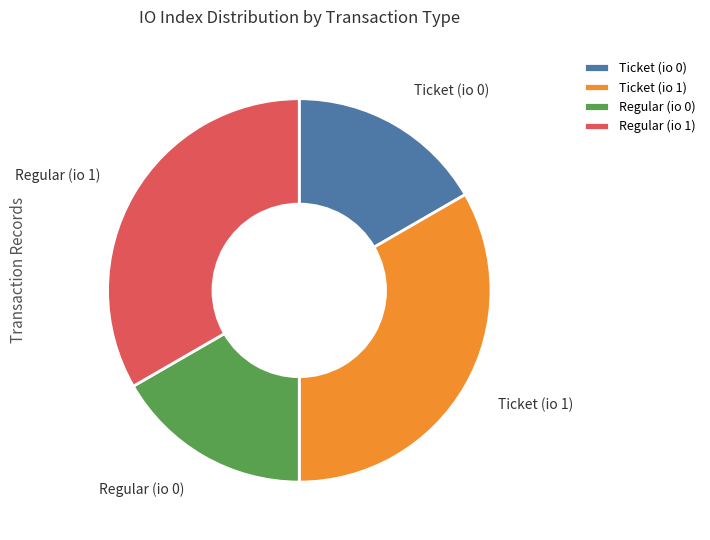

Does any single category account for the majority?

No